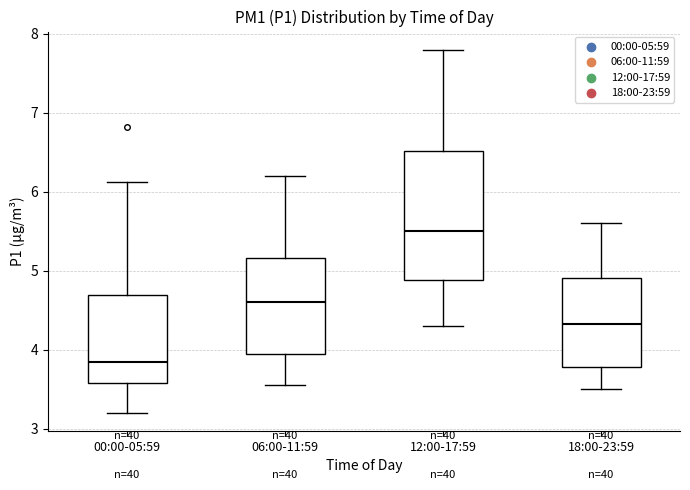

Comparing the boxes themselves (not the whiskers), which one is the tallest?

12:00-17:59